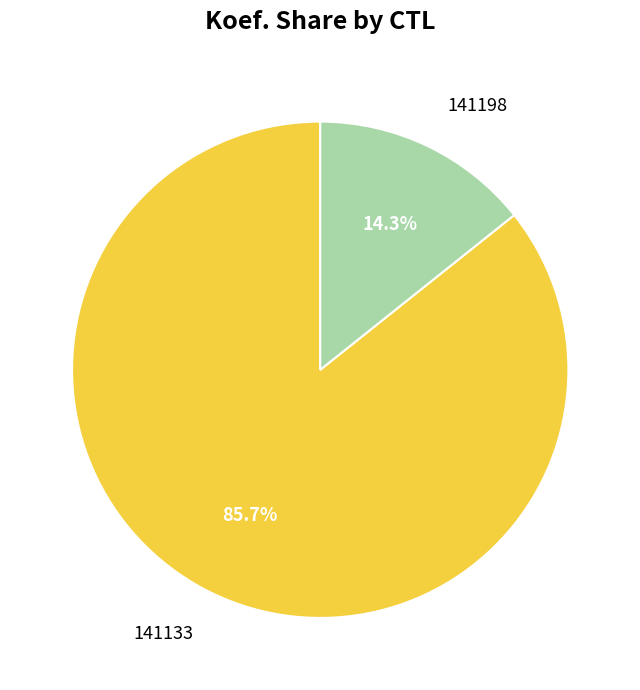

What portion of the pie excludes 141133?

14.3%